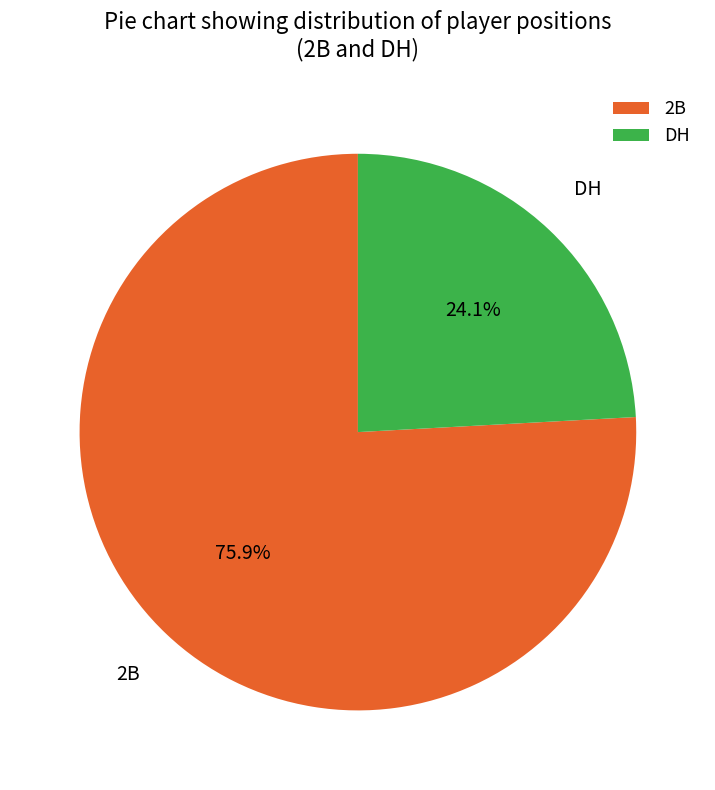

What is the majority slice?

2B